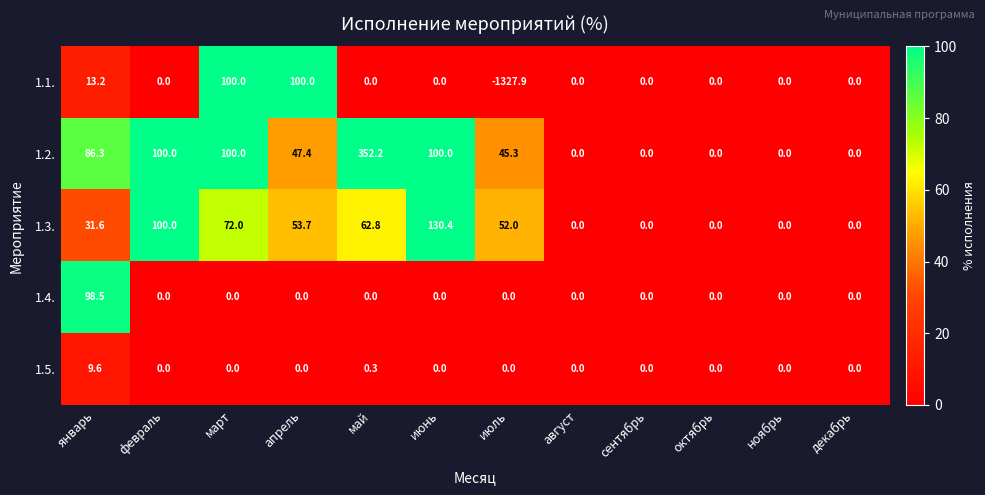

What is the difference between the maximum and second lowest values in the 1.4. series?

98.5